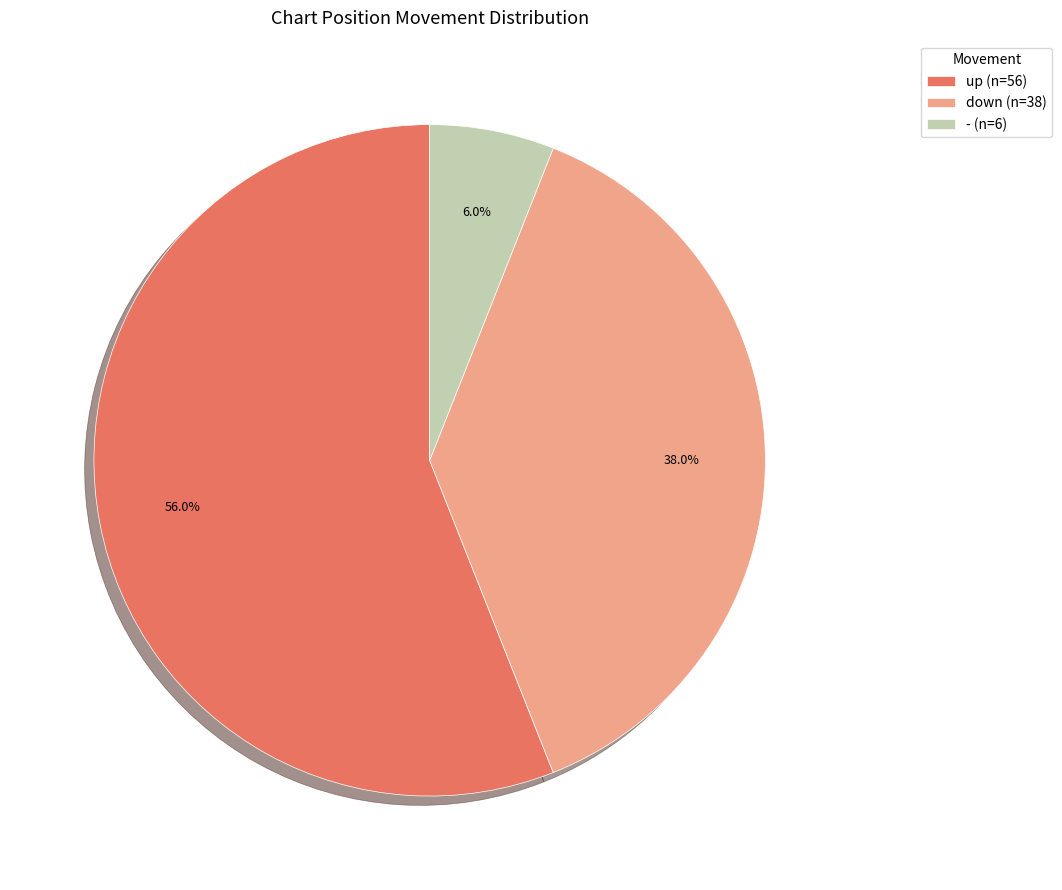

What is the smallest slice in the pie chart?

-